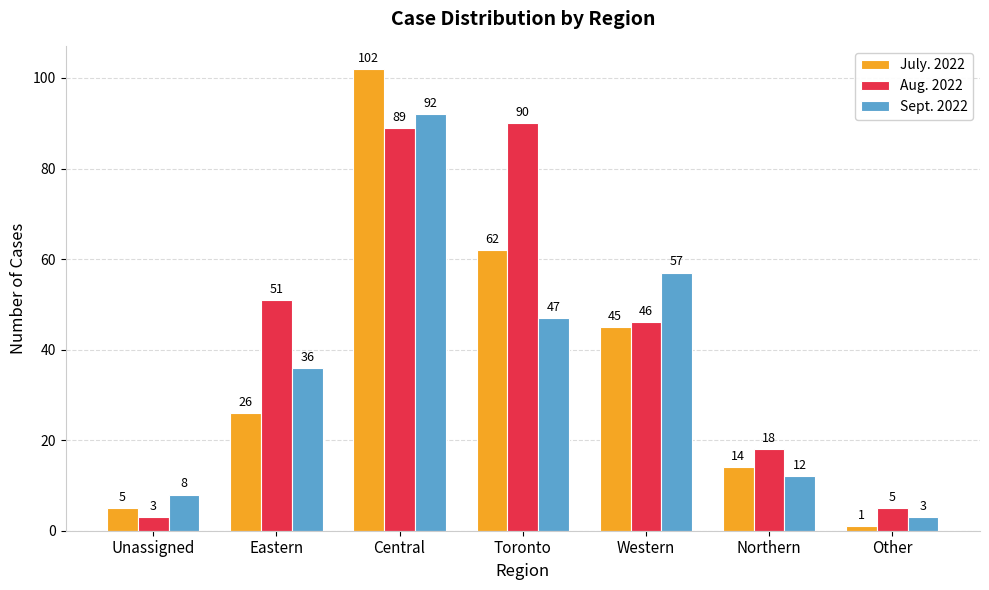

What are all the series names shown in the legend?

July. 2022, Aug. 2022, Sept. 2022